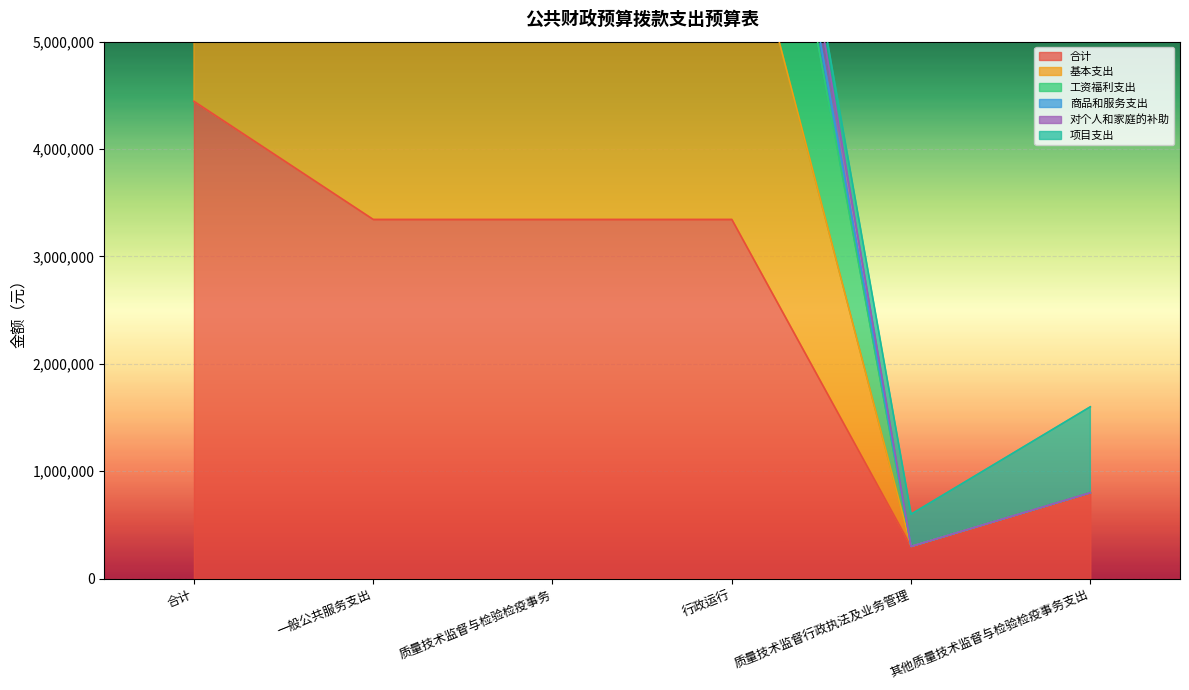

True or false: 商品和服务支出 and 工资福利支出 cross at least once.

False